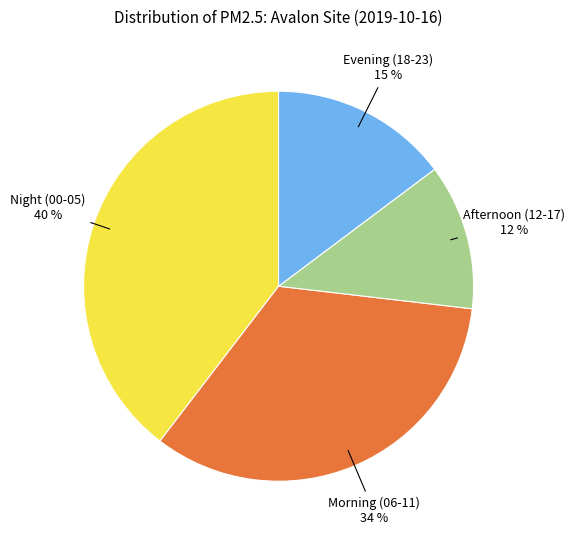

To the nearest percent, what is the average slice percentage?

25%